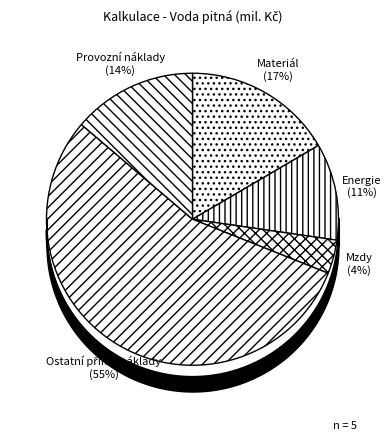

To the nearest percent, what percentage of the pie is Energie?

11%